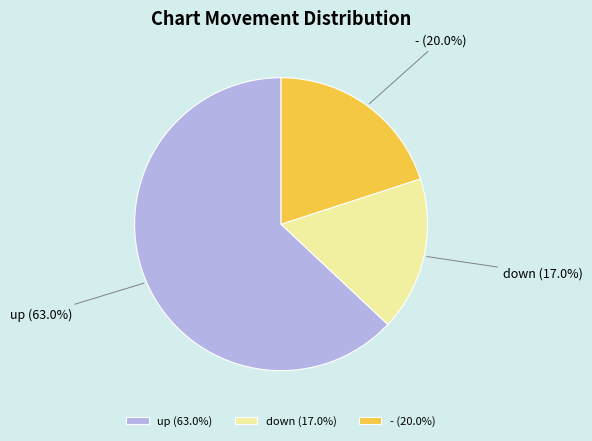

How many slices are in this pie chart?

3